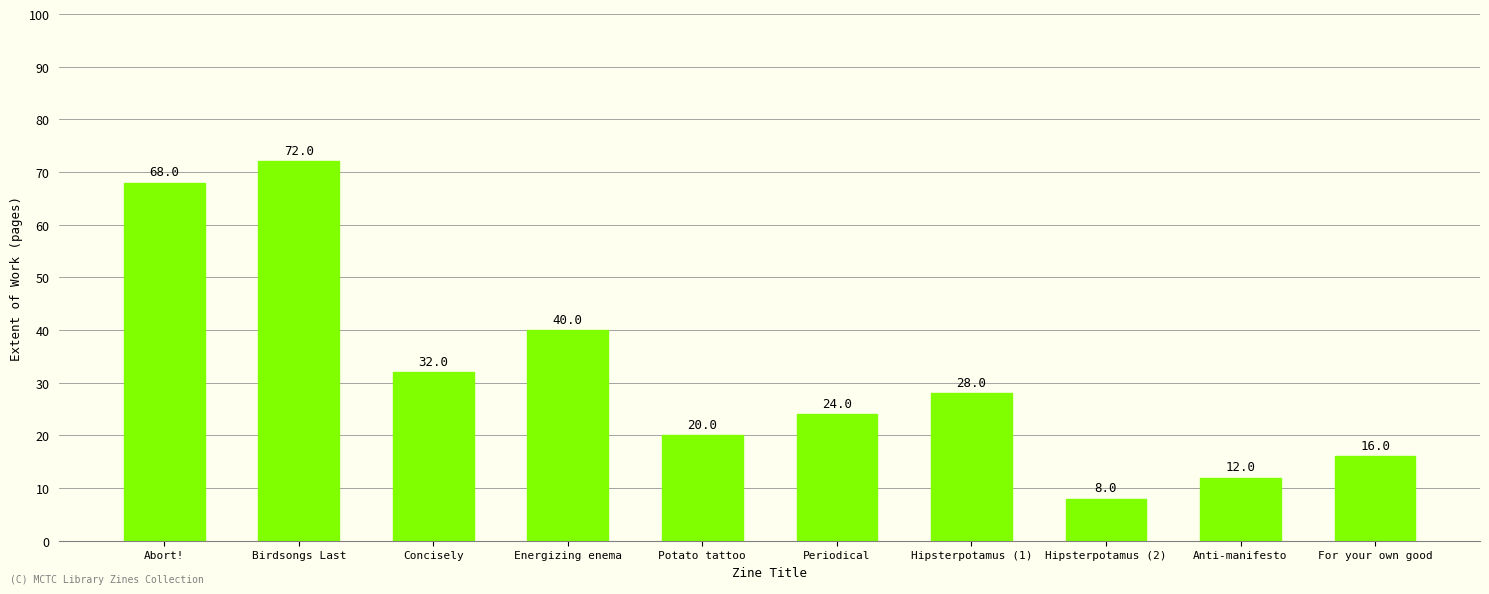

Reading left to right, list all the values displayed in this chart.

Abort!=68	Birdsongs Last=72	Concisely=32	Energizing enema=40	Potato tattoo=20	Periodical=24	Hipsterpotamus (1)=28	Hipsterpotamus (2)=8	Anti-manifesto=12	For your own good=16